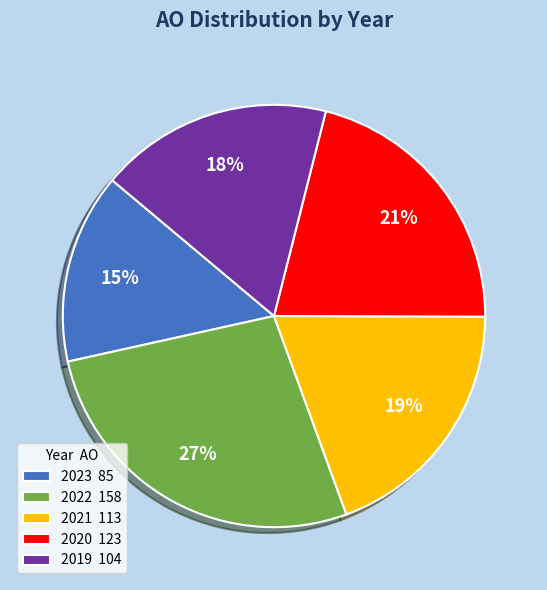

Is it true that 2022 is 14% of the pie?

False